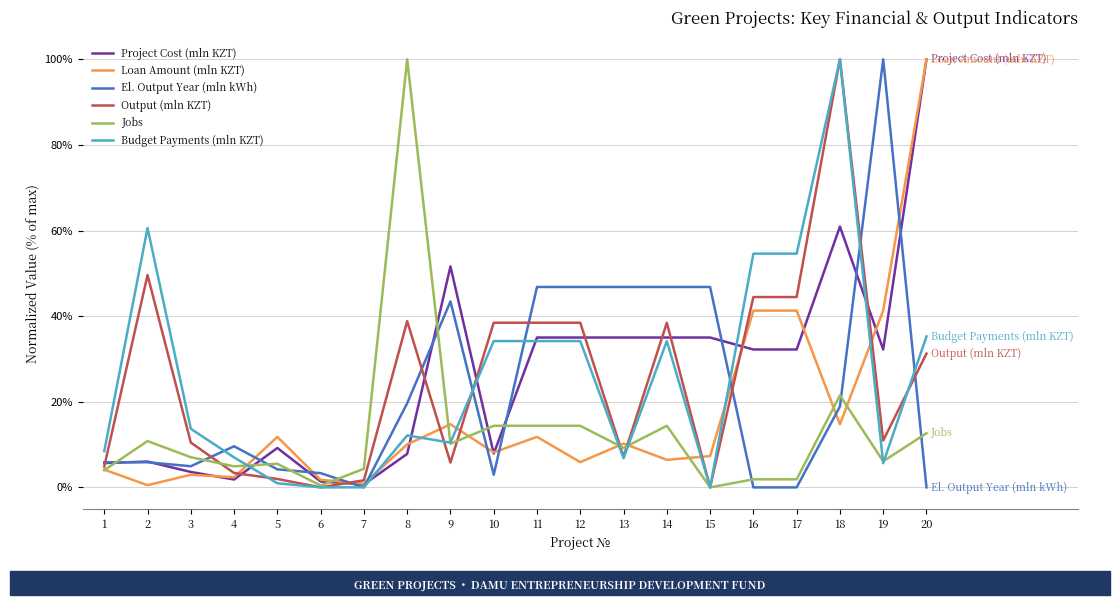

True or false: Output (mln KZT) has a value of 14.1 at 12.

False